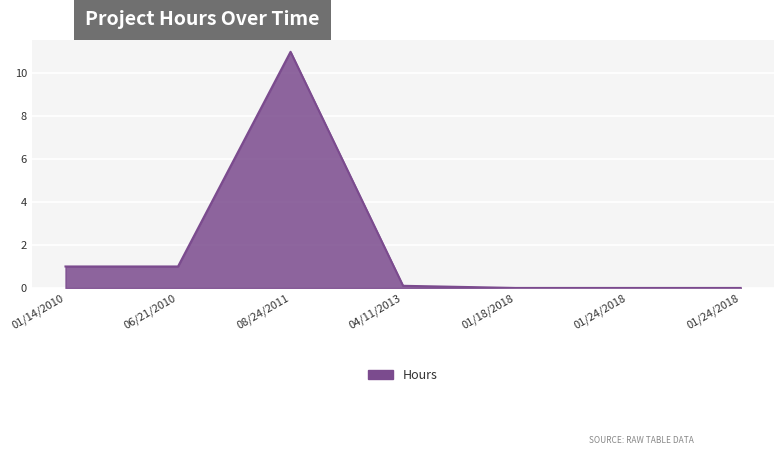

Count the number of categories in the chart.

7